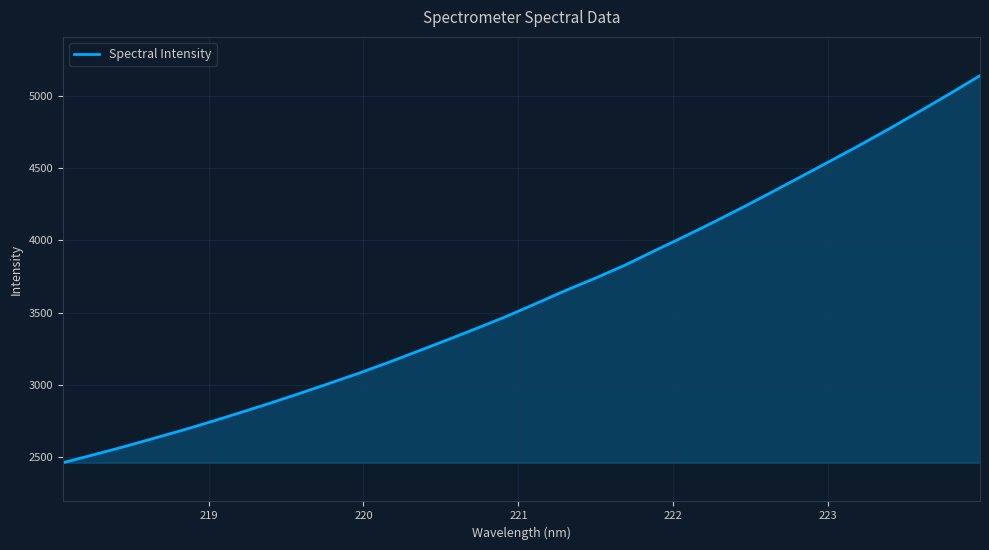

What is the difference between the maximum and second lowest values?

2623.3